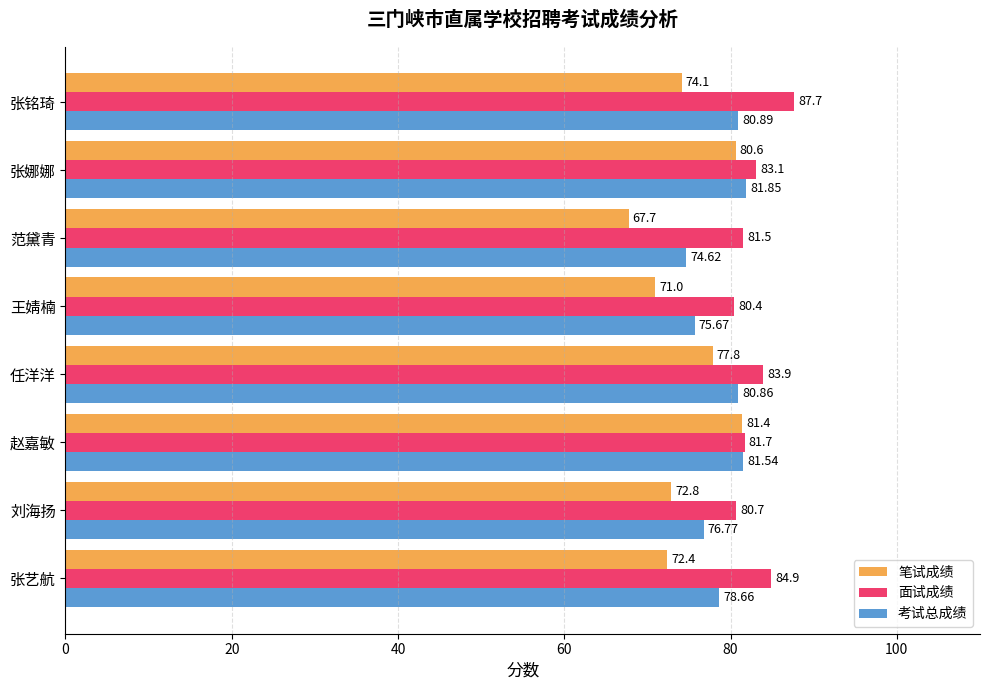

What is the difference between the maximum and minimum values in the 面试成绩 series?

7.3